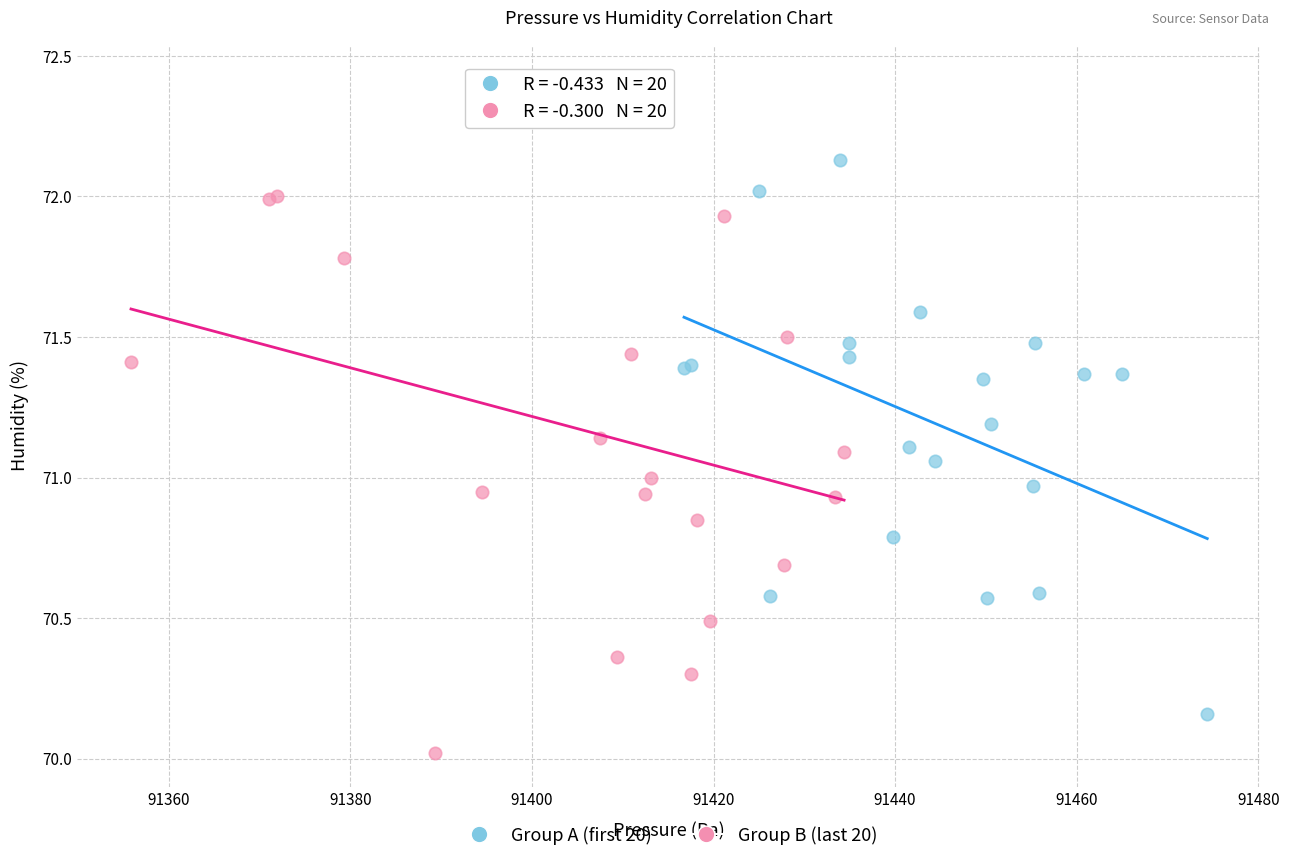

What are all the series names shown in the legend?

Group A (first 20), Group B (last 20)